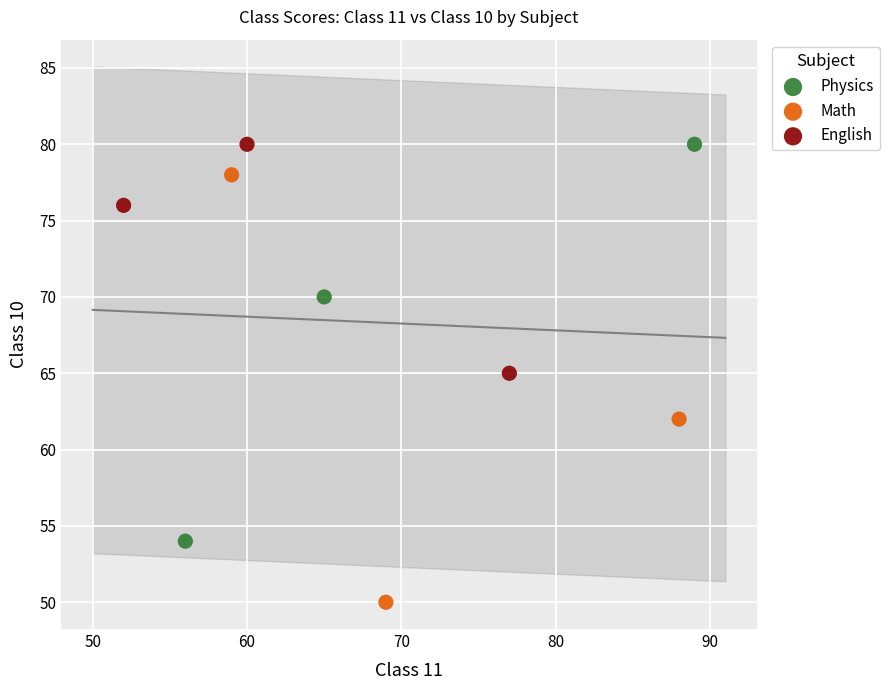

Which series reaches the minimum Y coordinate?

Math